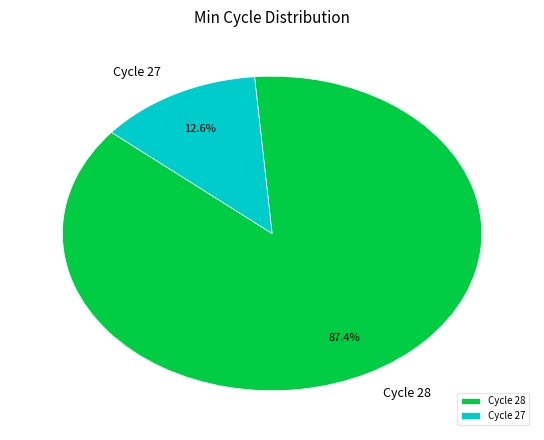

What is the largest slice in the pie chart?

Cycle 28